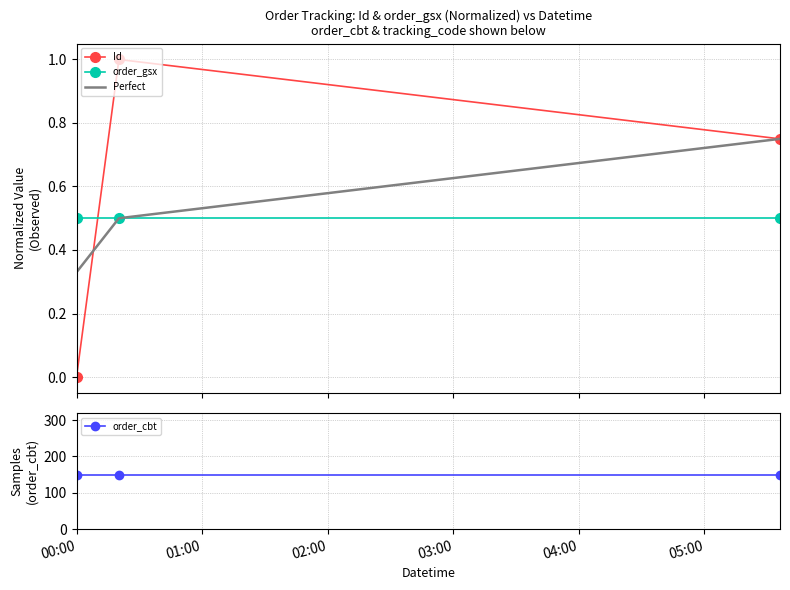

What is the difference between the highest and lowest values at 02:00?

149.5